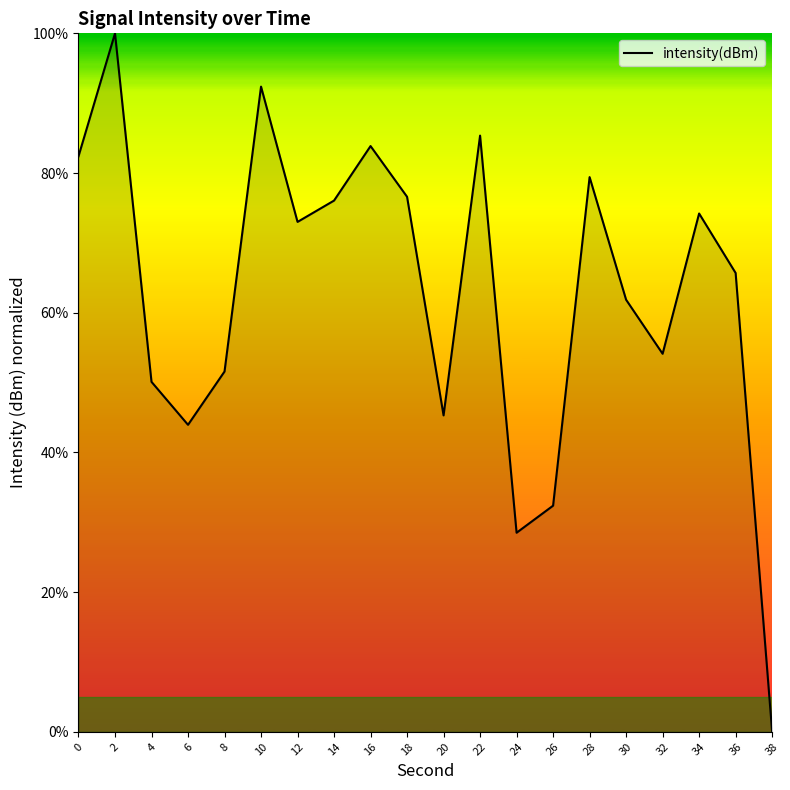

Between 10 and 28, which is larger?

10